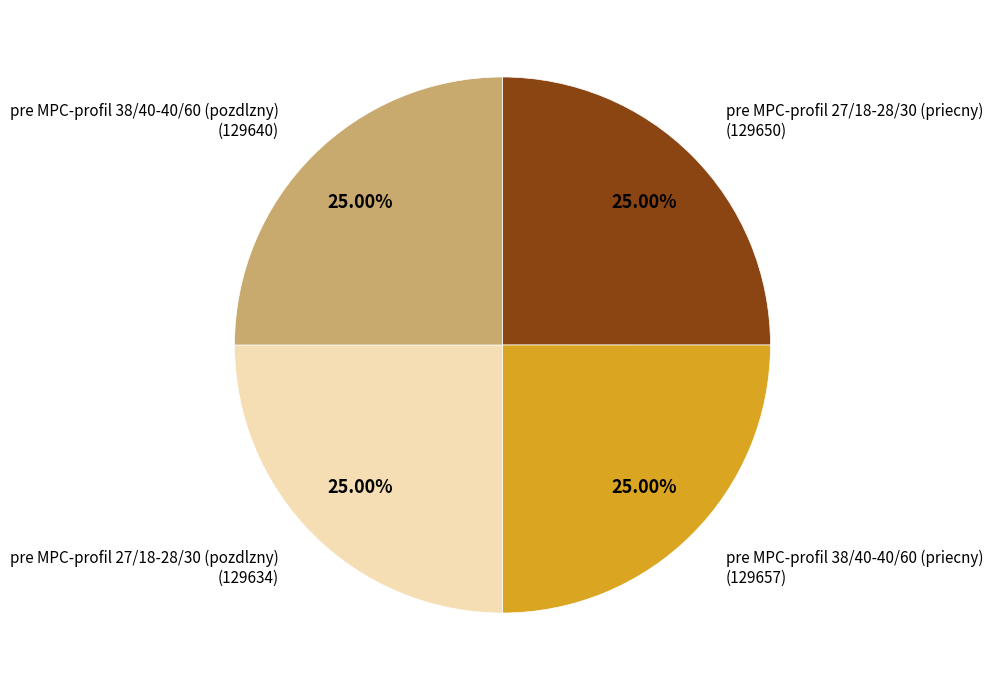

The pre MPC-profil 27/18-28/30 (pozdlzny) slice represents 37% of the pie. True or false?

False